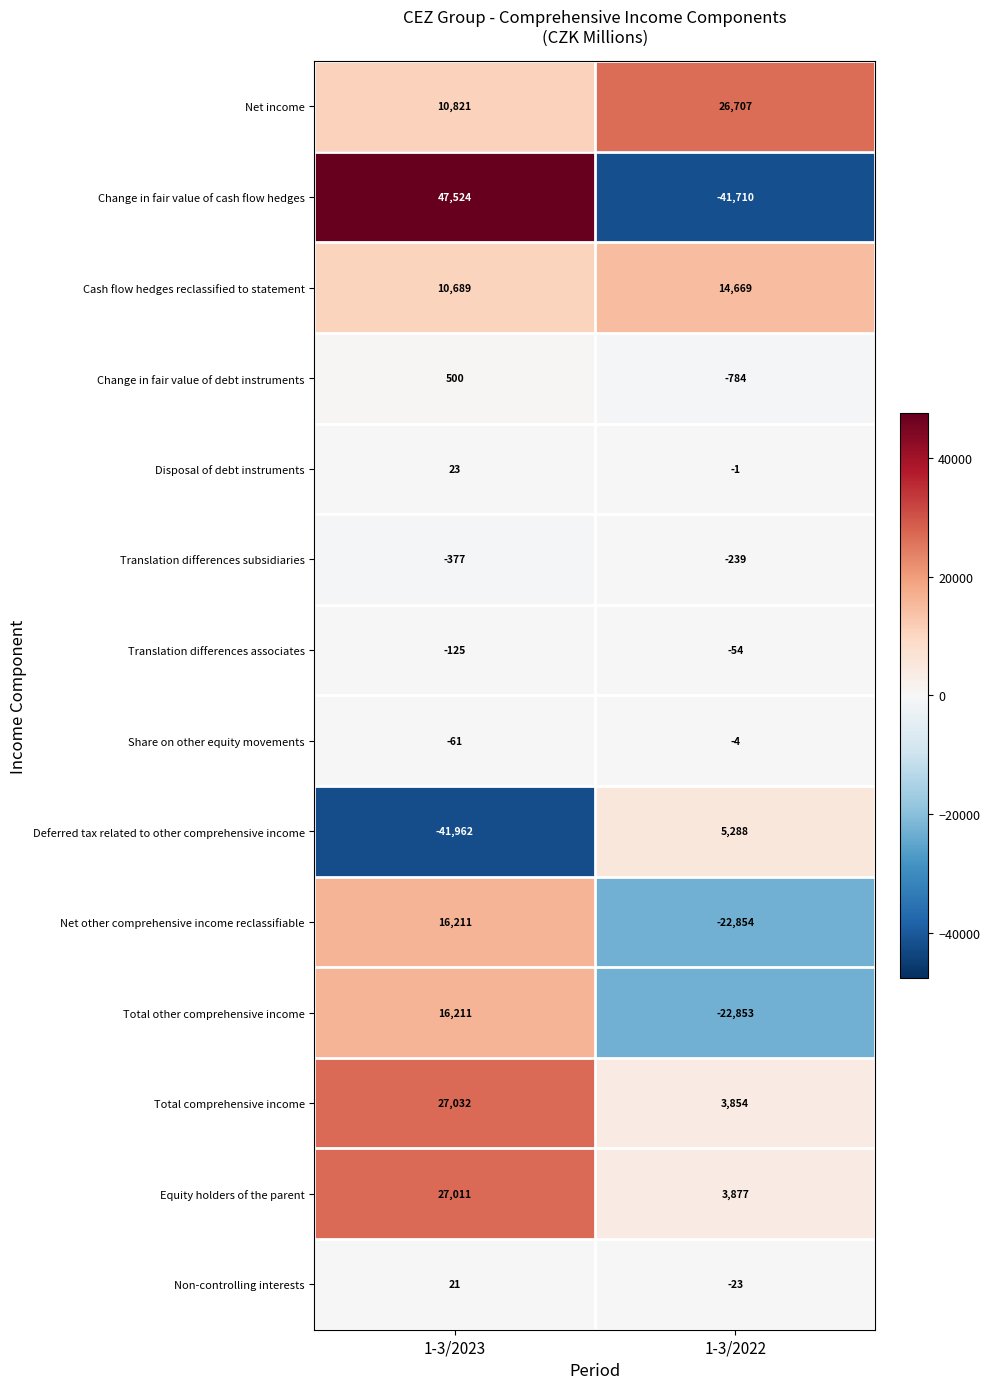

At 1-3/2022, list the series in order from smallest to largest.

Change in fair value of cash flow hedges, Net other comprehensive income reclassifiable, Total other comprehensive income, Change in fair value of debt instruments, Translation differences subsidiaries, Translation differences associates, Non-controlling interests, Share on other equity movements, Disposal of debt instruments, Total comprehensive income, Equity holders of the parent, Deferred tax related to other comprehensive income, Cash flow hedges reclassified to statement, Net income